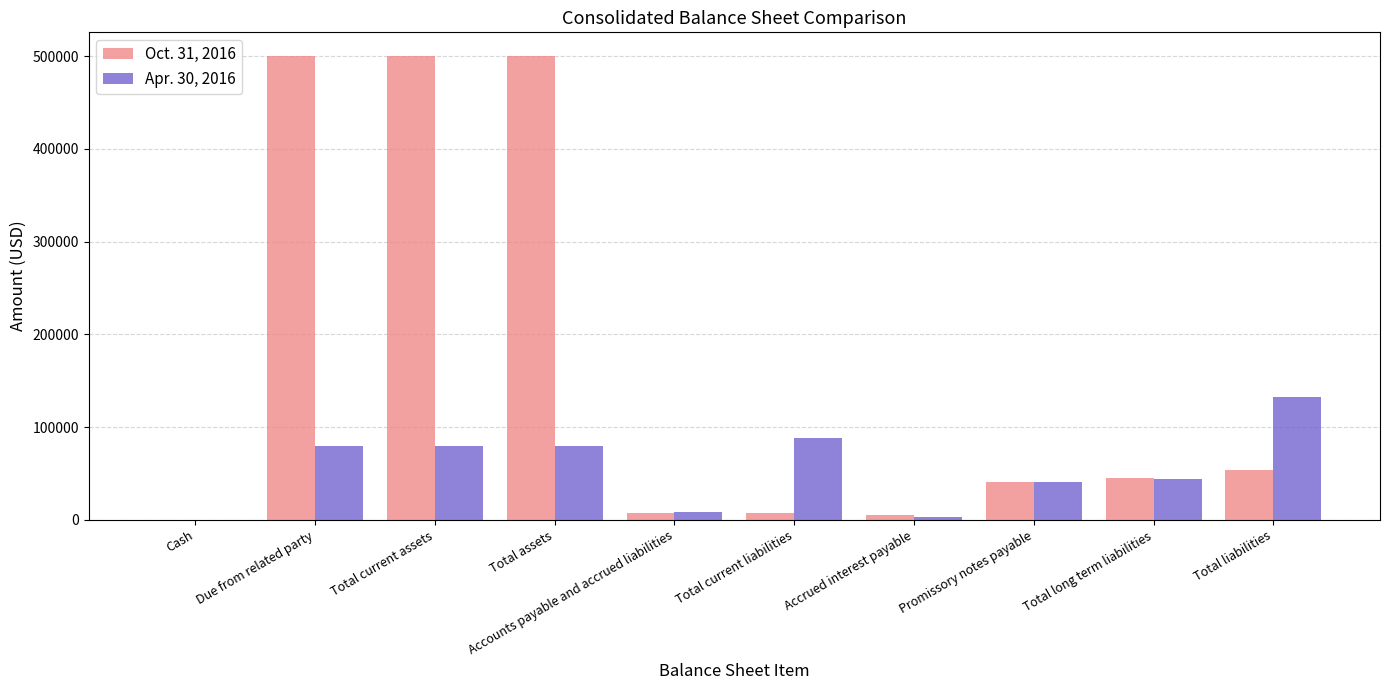

Which series has the largest total across all categories?

Oct. 31, 2016